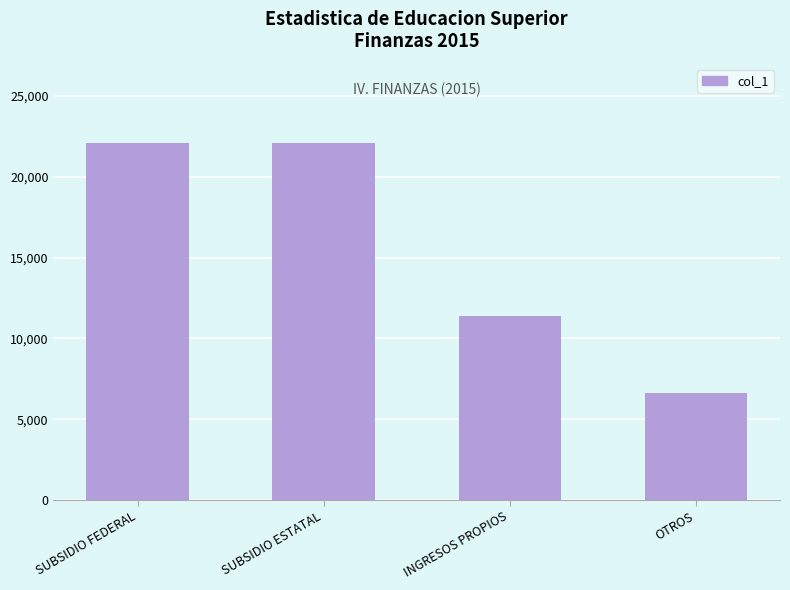

Does the chart contain any negative values?

No